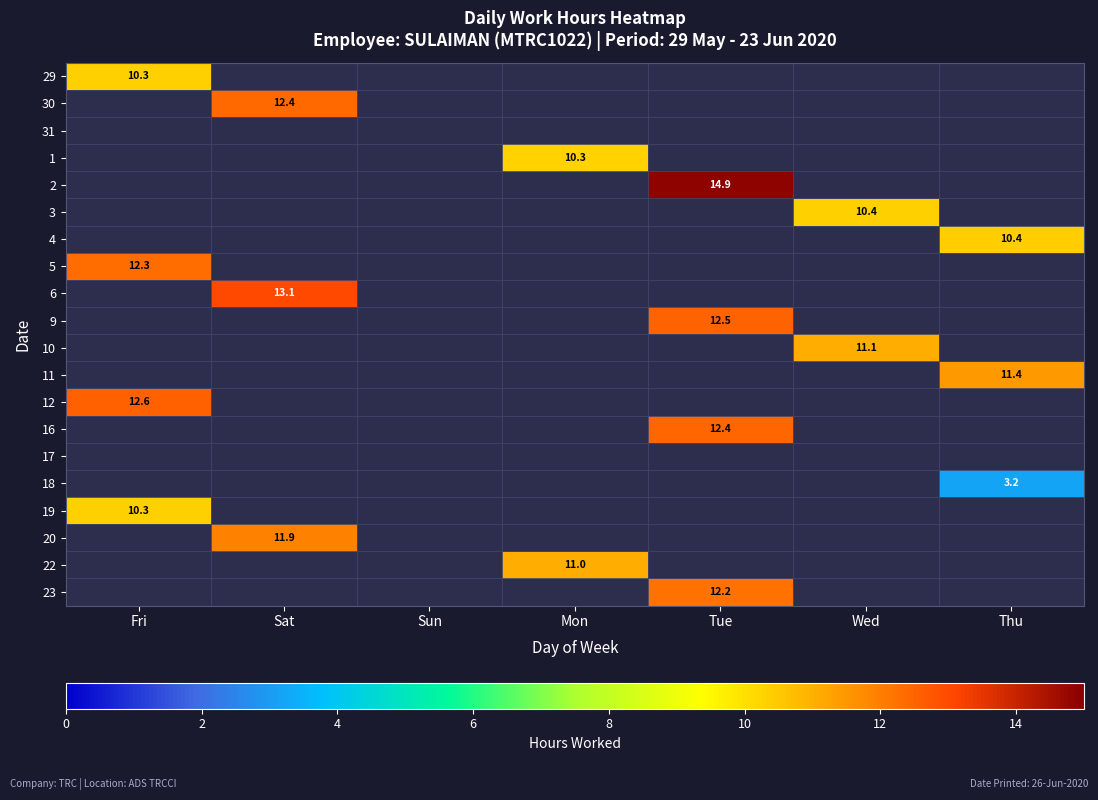

Which category has the lowest value in the 20 series?

Fri